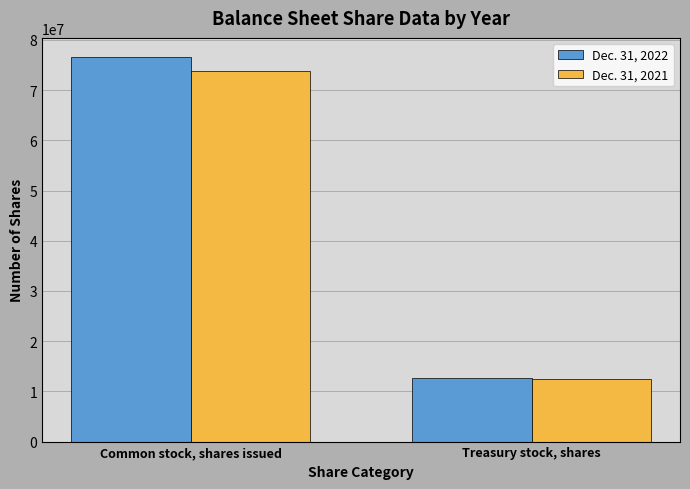

Reading left to right, extract all data points from this chart.

Dec. 31, 2022: 76587920	12684101
Dec. 31, 2021: 73900160	12521834